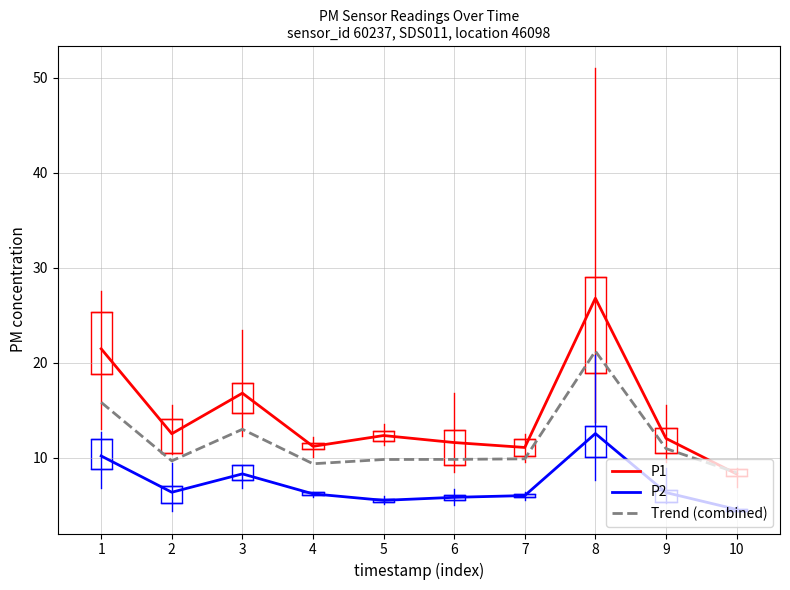

Is the value of P1 at 9 greater than the value of Trend (combined) at 4?

Yes